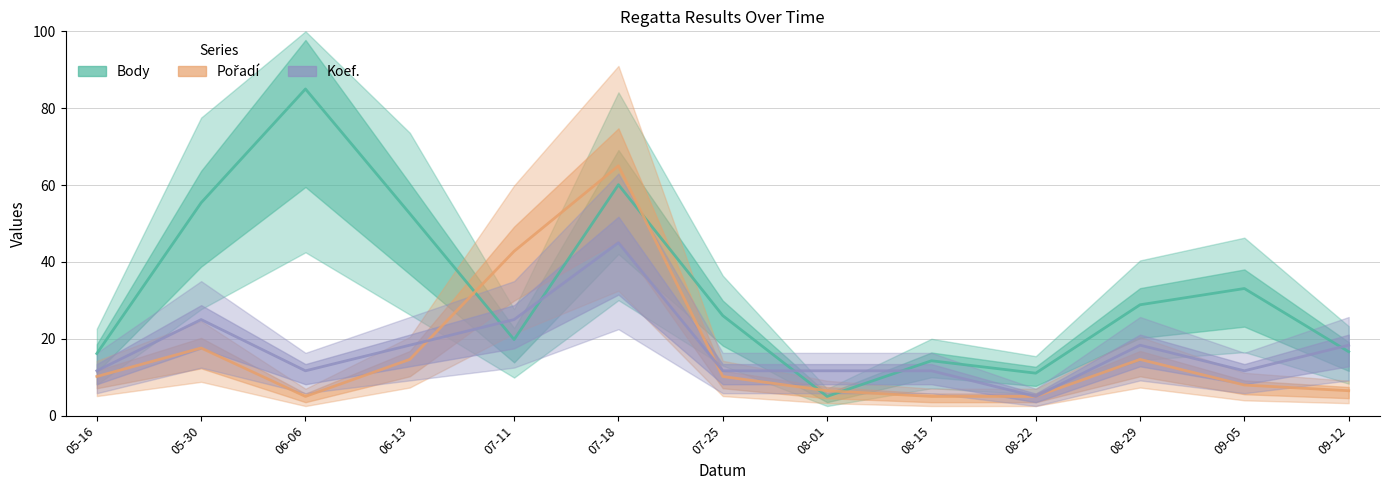

Which has a higher value, 05-30 or 08-01?

05-30